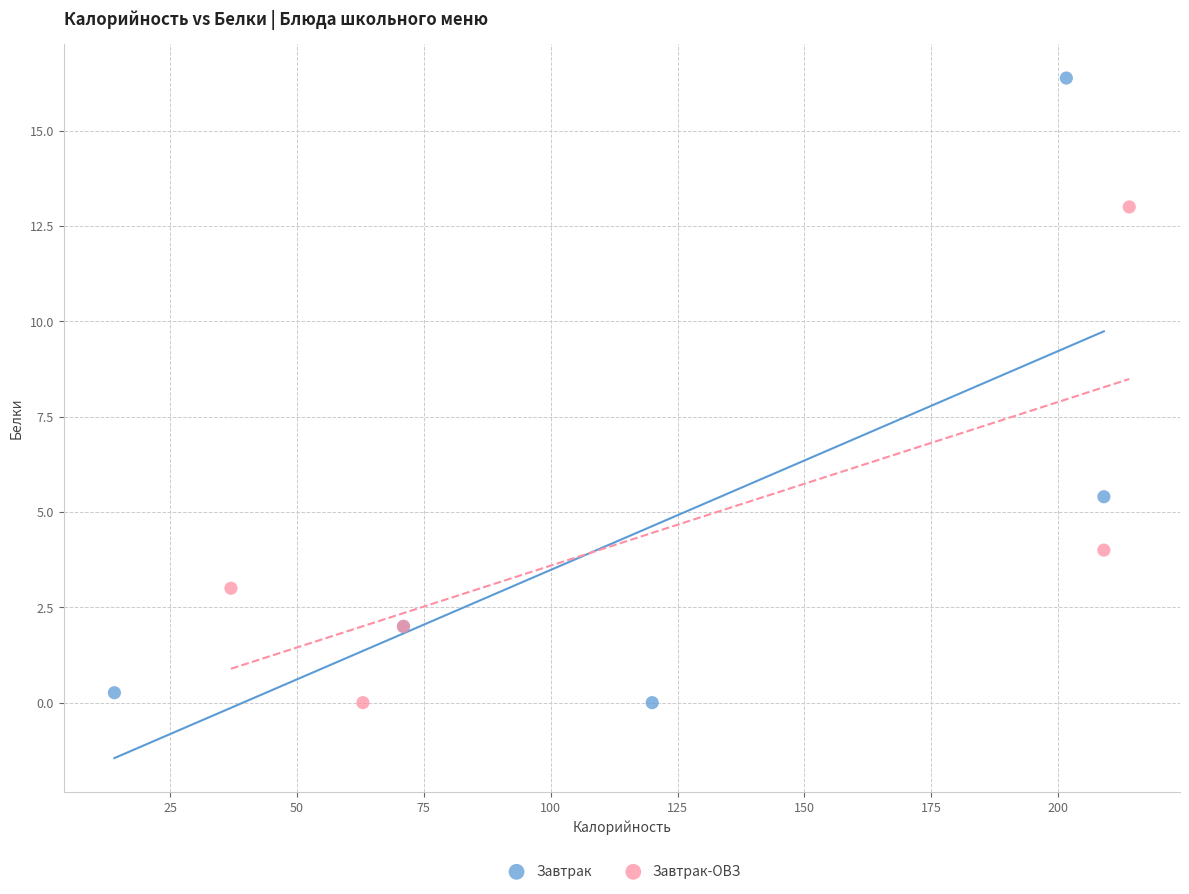

Which series has the widest spread of Y values?

Завтрак